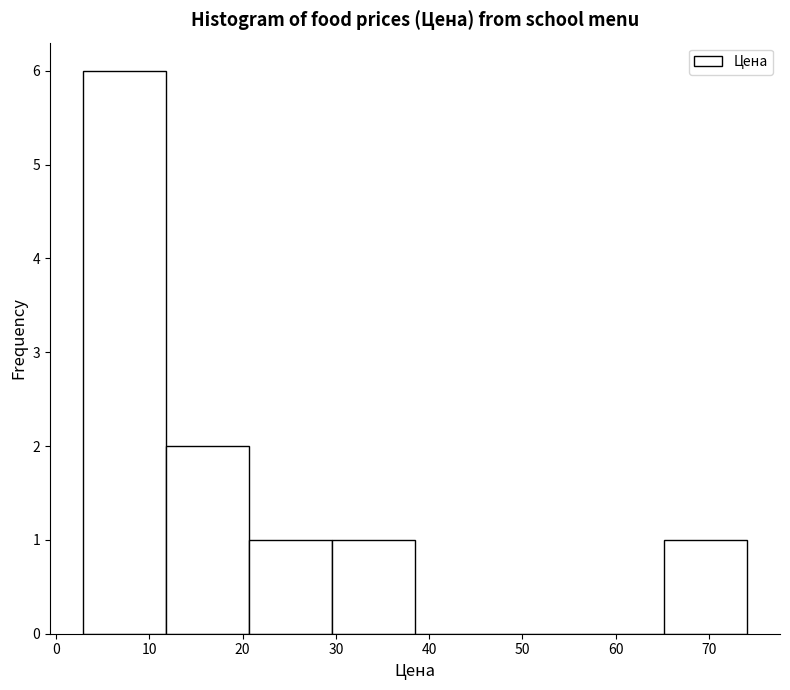

What is the height of the bar covering 65 to 74 on the x-axis? Neither the bar edges nor the heights are printed on the chart, so give them approximately, as read against the axes.

1